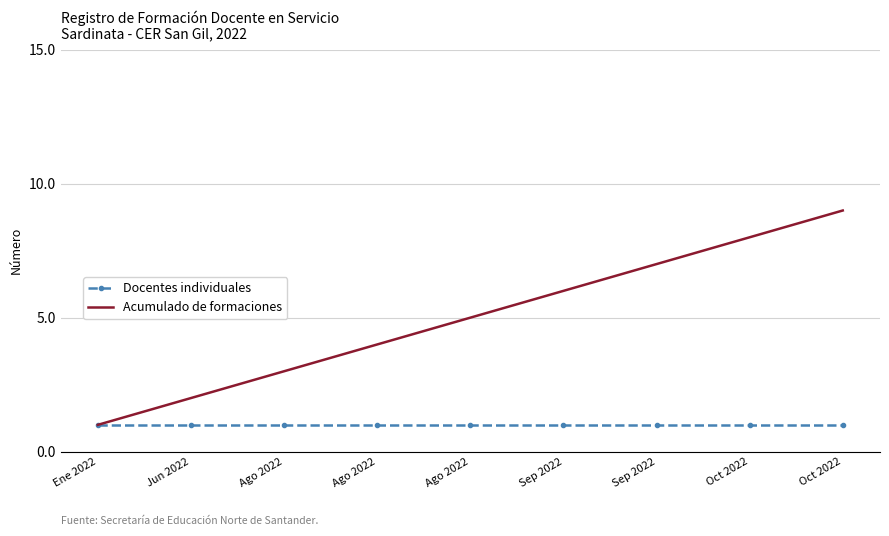

What are all the series names shown in the legend?

Docentes individuales, Acumulado de formaciones